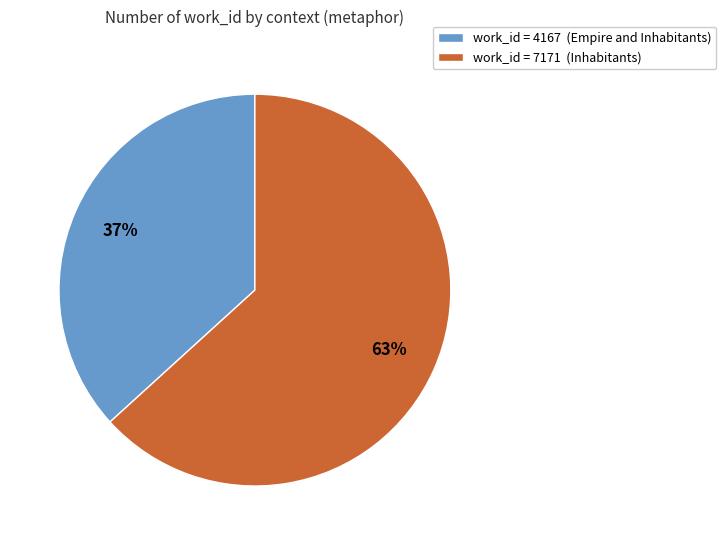

To the nearest percent, what portion does work_id = 4167 (Empire and Inhabitants) represent?

37%